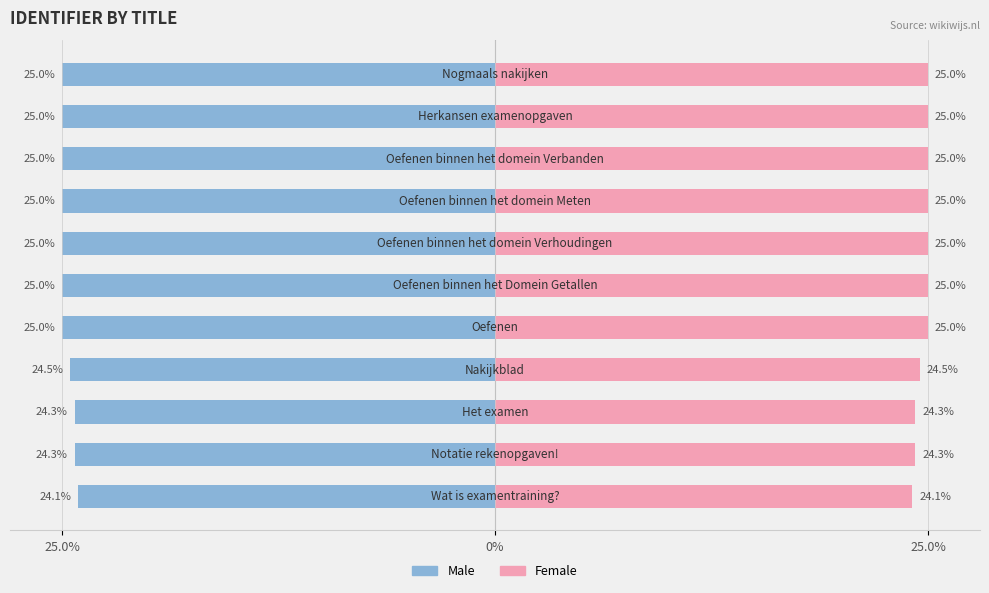

What is the greatest value displayed?

25.0